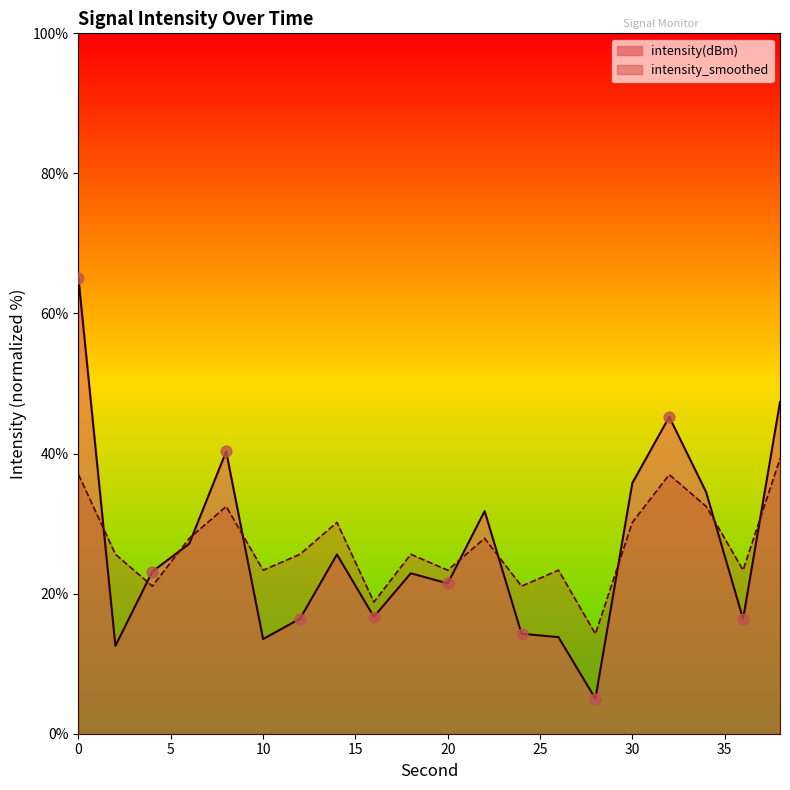

Which series reaches the maximum Y coordinate?

intensity(dBm)